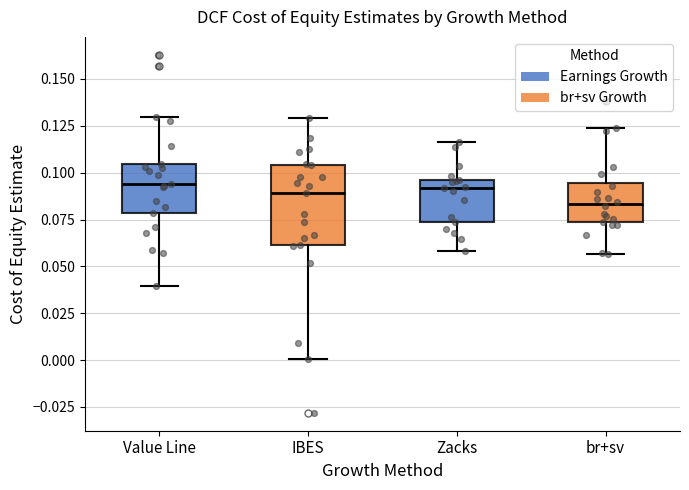

Where does the lower whisker of the box for Value Line end on the y-axis? The values are not printed on the chart, so give them approximately, as read against the axis.

0.040